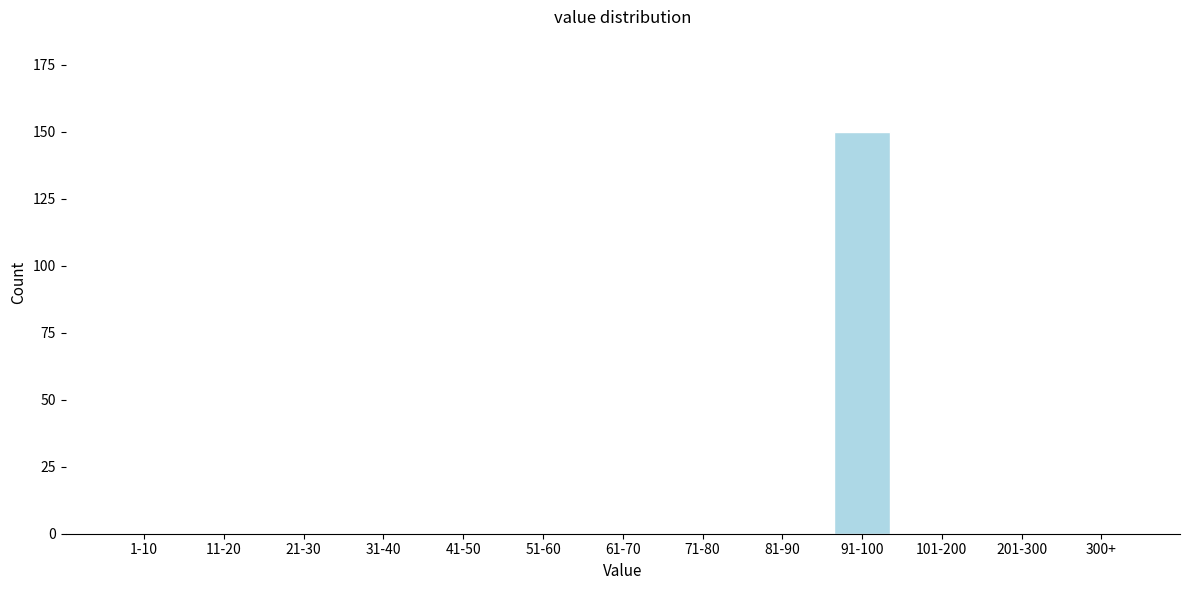

Reading left to right, list all the values displayed in this chart.

1-10=0	11-20=0	21-30=0	31-40=0	41-50=0	51-60=0	61-70=0	71-80=0	81-90=0	91-100=150	101-200=0	201-300=0	300+=0